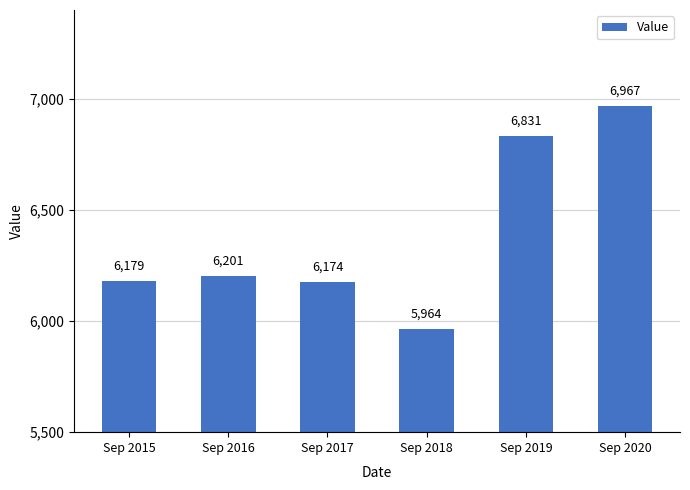

True or false: the data shows 2743.5 at Sep 2018.

False